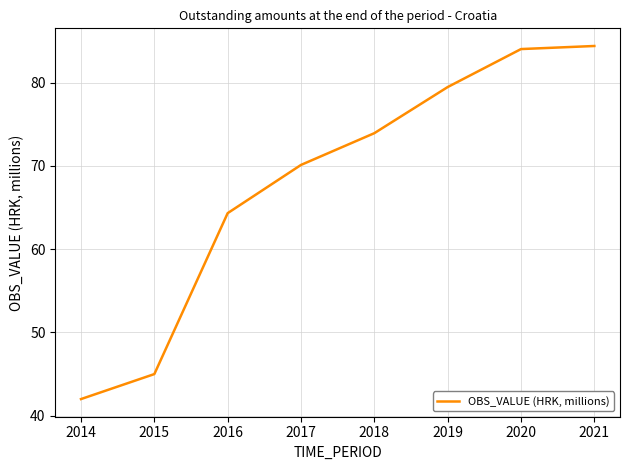

Is it true that the value at 2020 is 39.4?

False